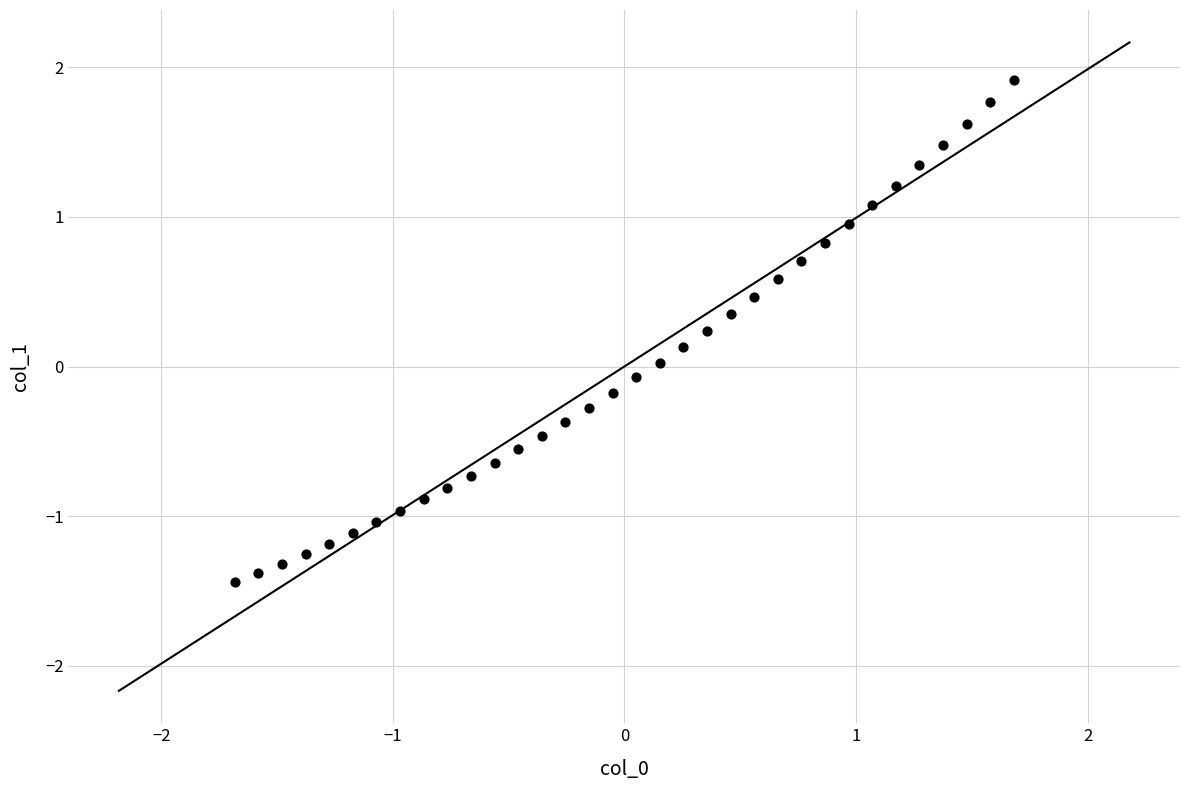

What is the range of X values (max minus min)?

3.4